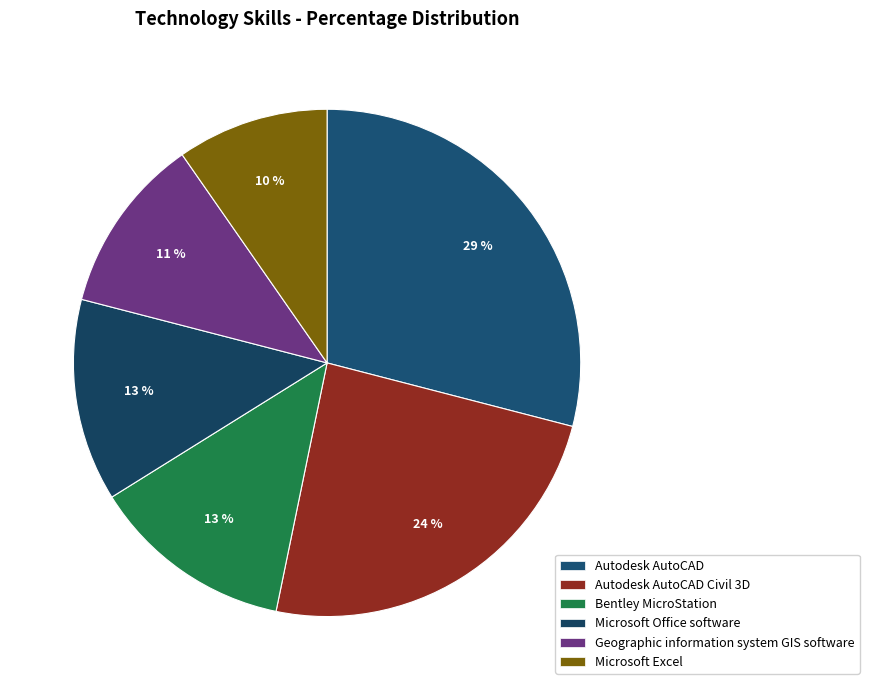

Which category has the biggest portion of the pie?

Autodesk AutoCAD